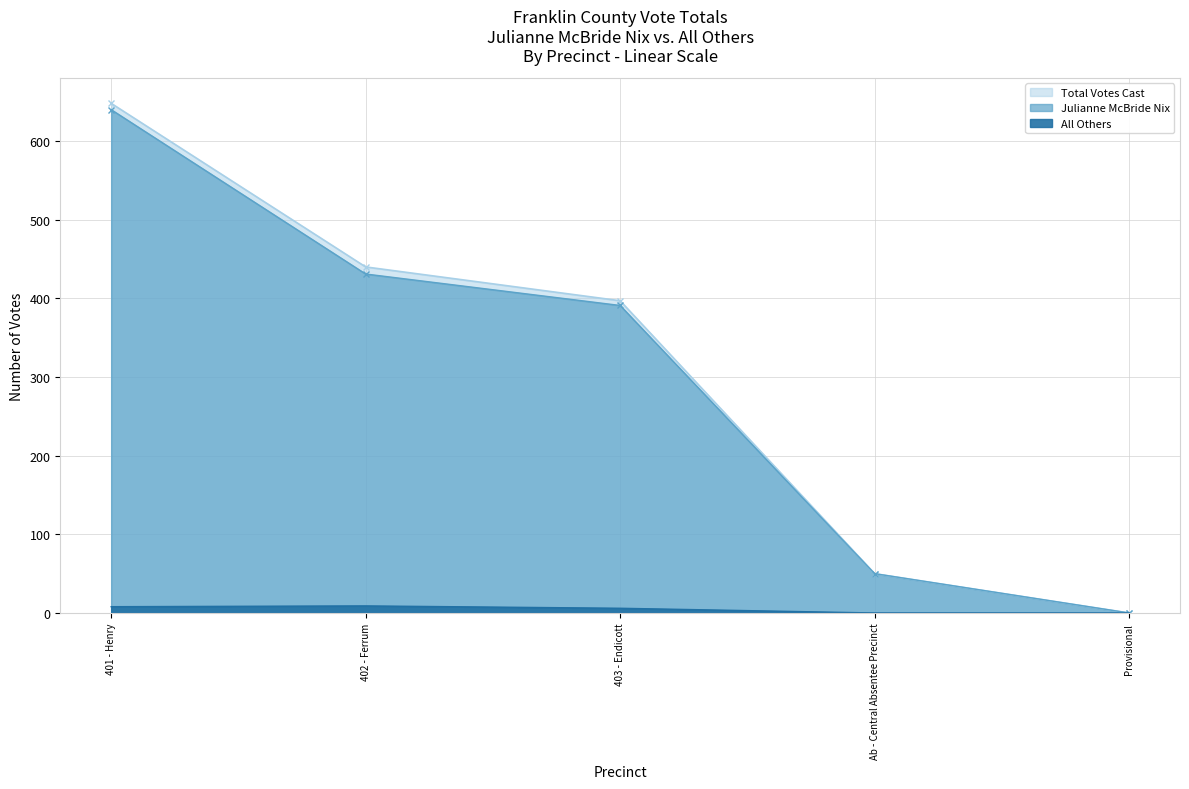

What is the spread (max minus min) of values at 403 - Endicott?

391